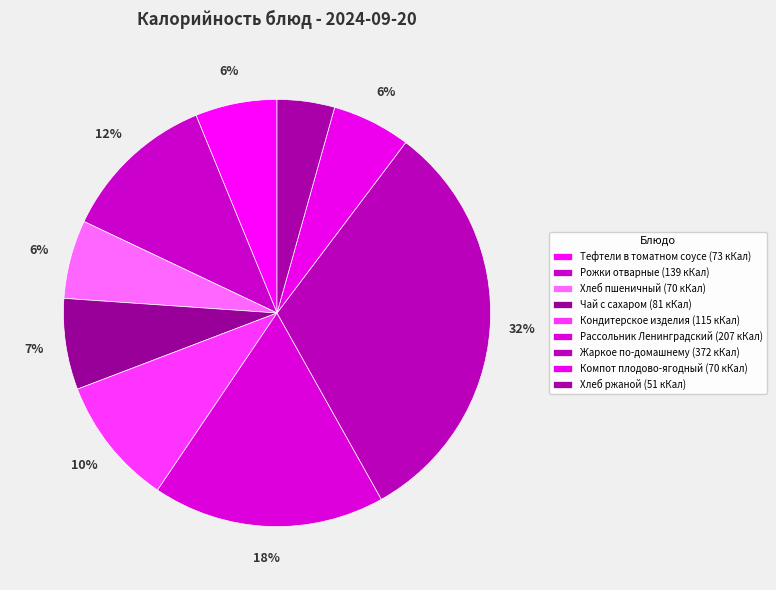

The Чай с сахаром slice represents 7% of the pie. True or false?

True